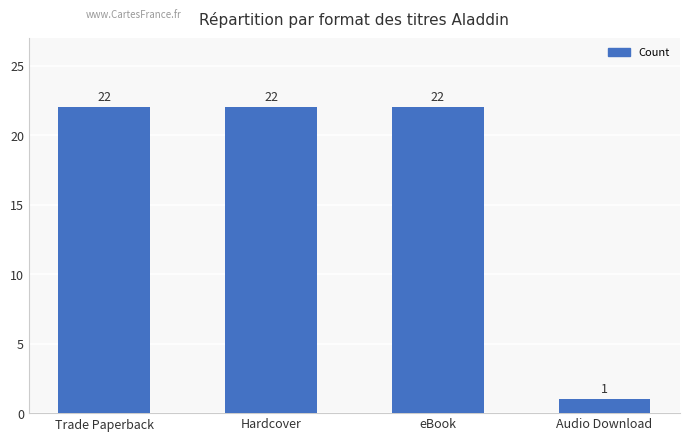

How many bars are there in total?

4